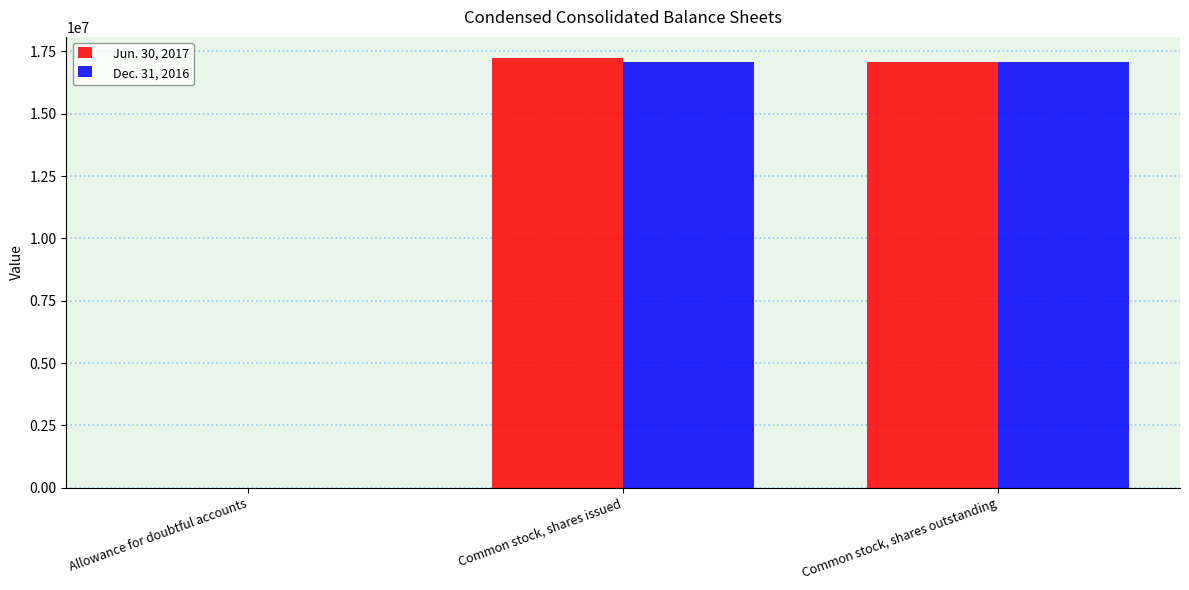

Read the Dec. 31, 2016 value at Common stock, shares issued, to the nearest 100.

17081100